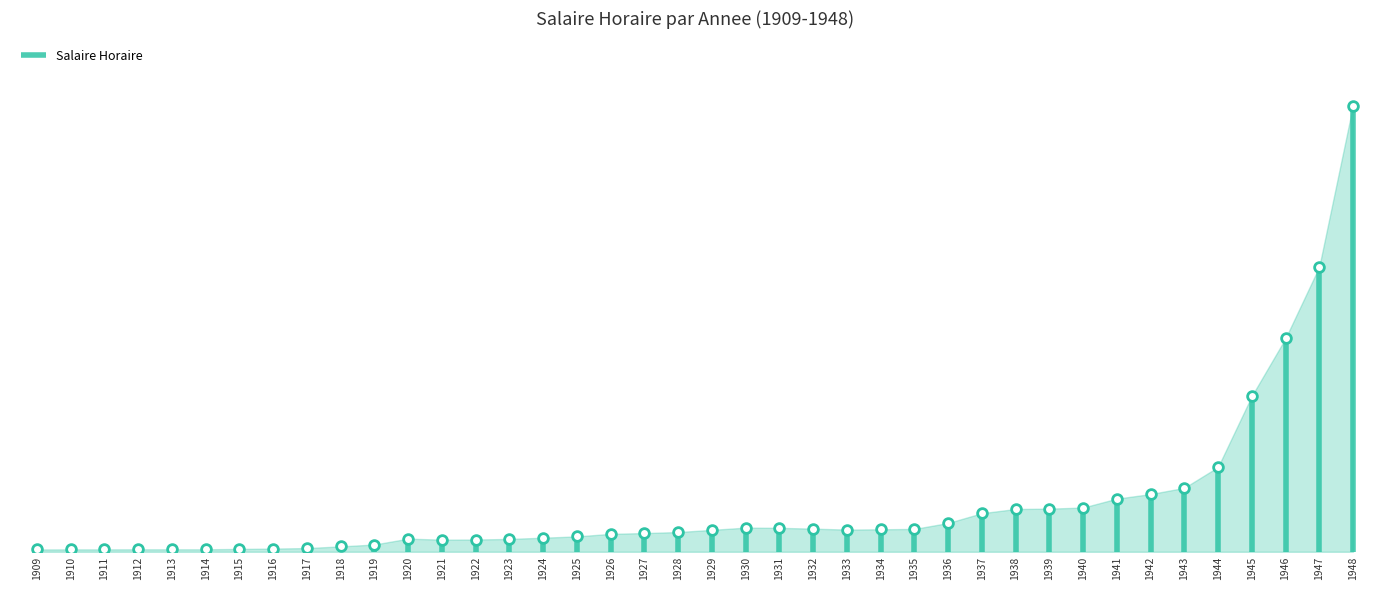

Rank the categories by value from highest to lowest.

1948, 1947, 1946, 1945, 1944, 1943, 1942, 1941, 1940, 1939, 1938, 1937, 1936, 1930, 1931, 1932, 1935, 1934, 1933, 1929, 1928, 1927, 1926, 1925, 1924, 1920, 1923, 1922, 1921, 1919, 1918, 1917, 1916, 1915, 1912, 1913, 1914, 1910, 1911, 1909